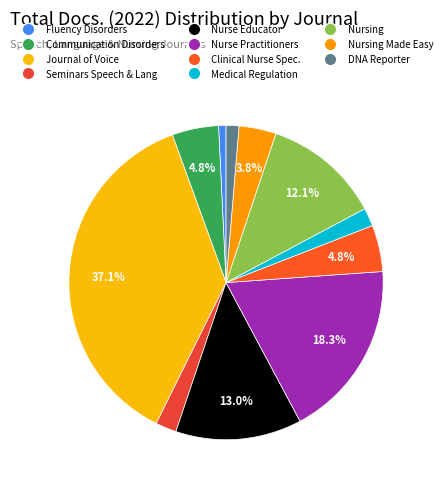

Is there any slice that represents more than half of the pie?

No